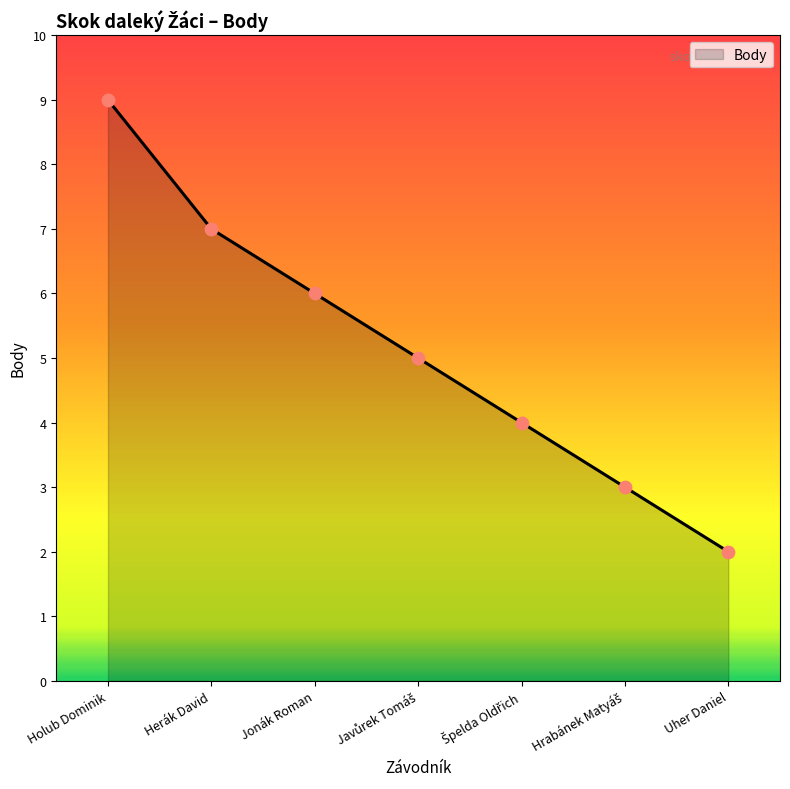

What is the ratio of the value at Herák David to the value at Uher Daniel?

3.5